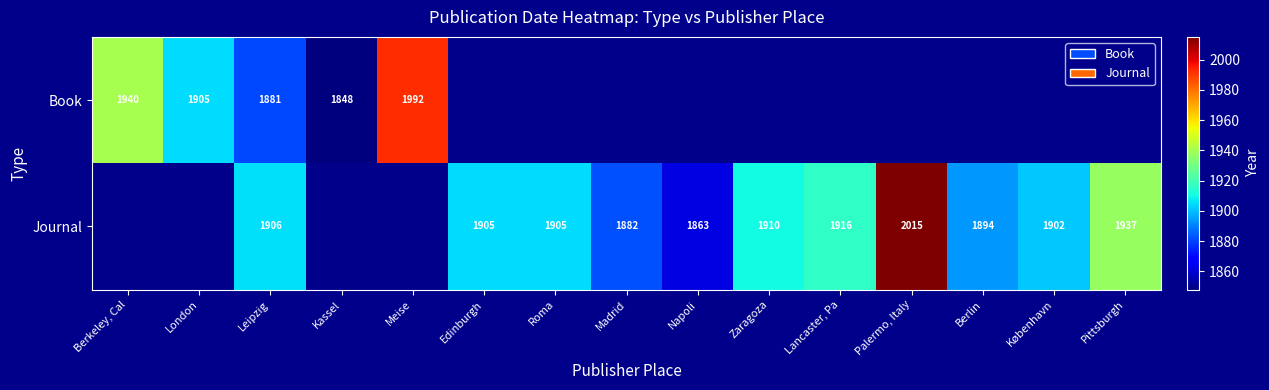

The Journal series shows 857 at Palermo, Italy. True or false?

False